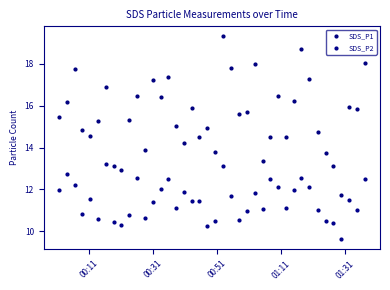

At how many categories does at least one series exceed 17?

9